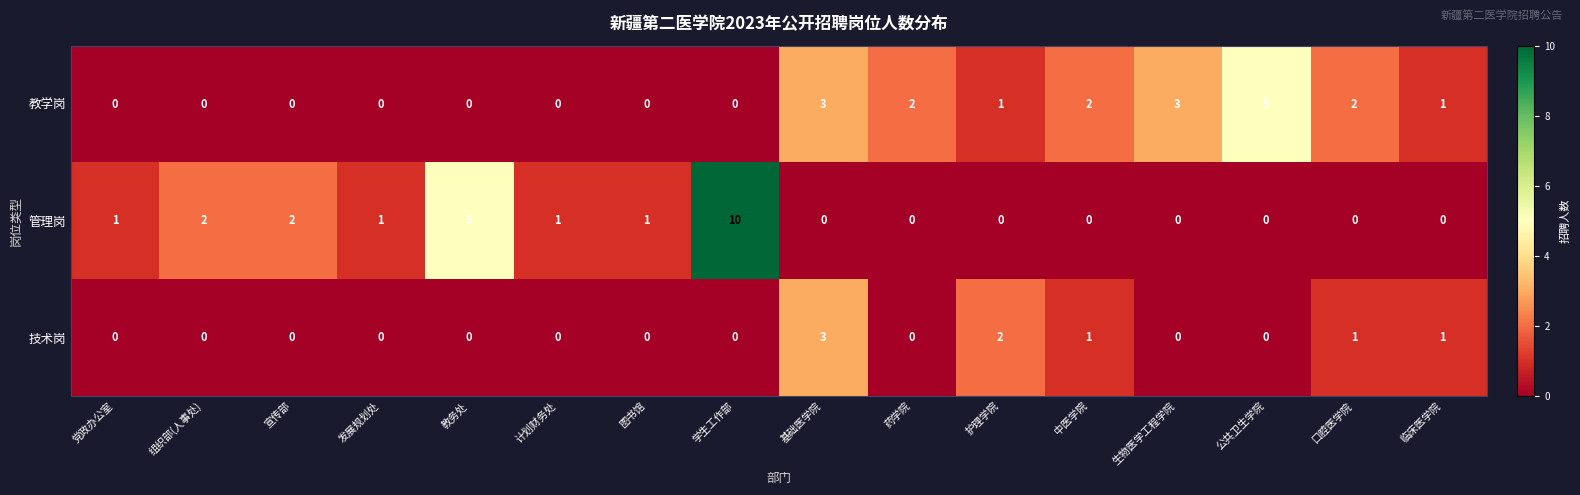

How many distinct data groups are displayed?

3